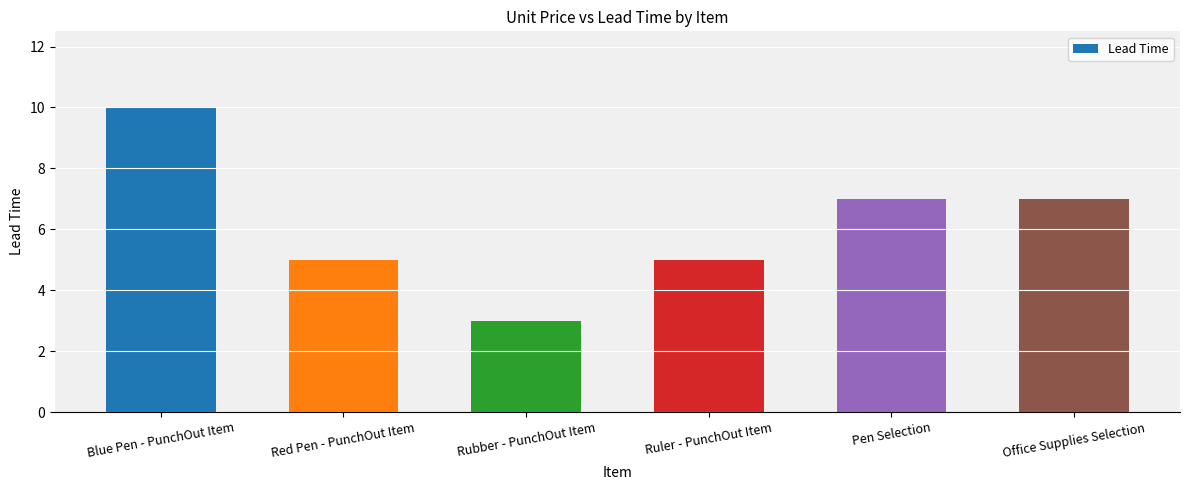

Read the value at Rubber - PunchOut Item.

3